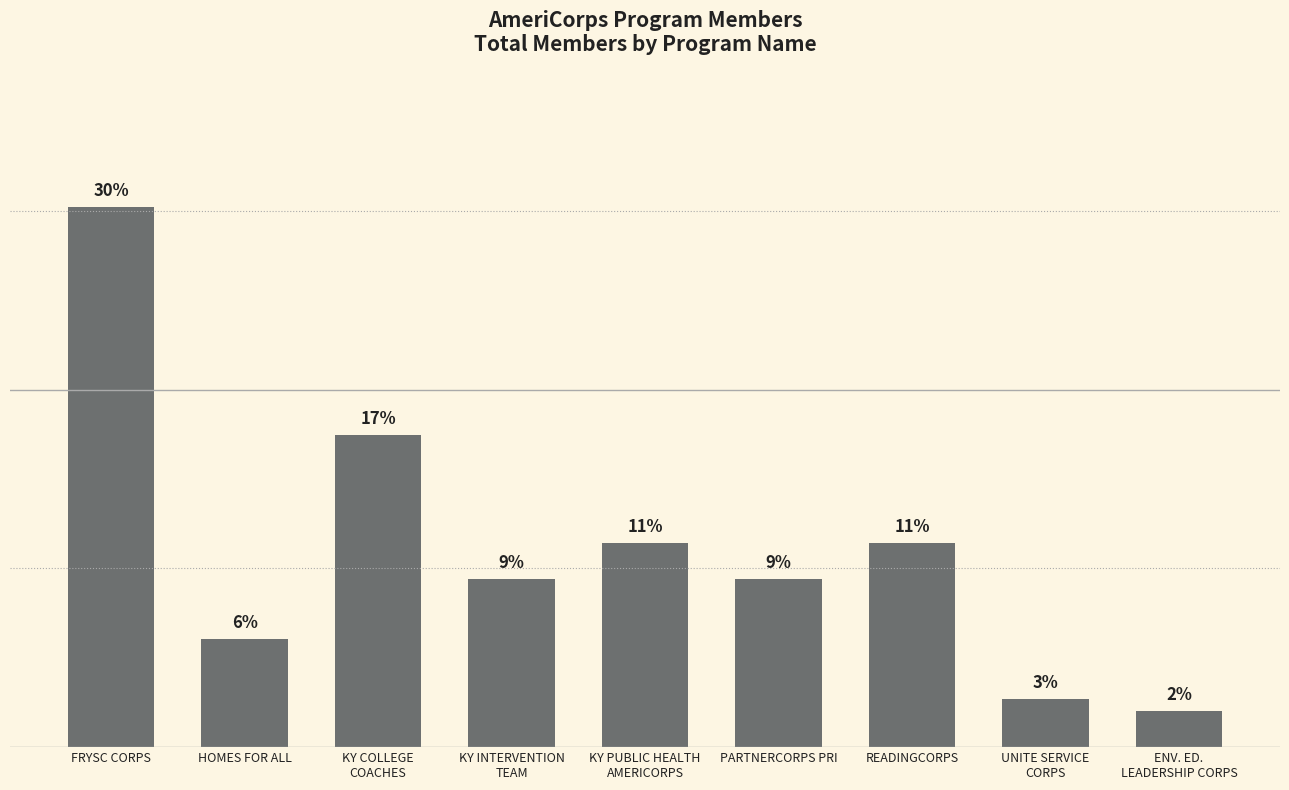

List the labels in order of value, smallest first.

ENV. ED.
LEADERSHIP CORPS, UNITE SERVICE
CORPS, HOMES FOR ALL, KY INTERVENTION
TEAM, PARTNERCORPS PRI, KY PUBLIC HEALTH
AMERICORPS, READINGCORPS, KY COLLEGE
COACHES, FRYSC CORPS